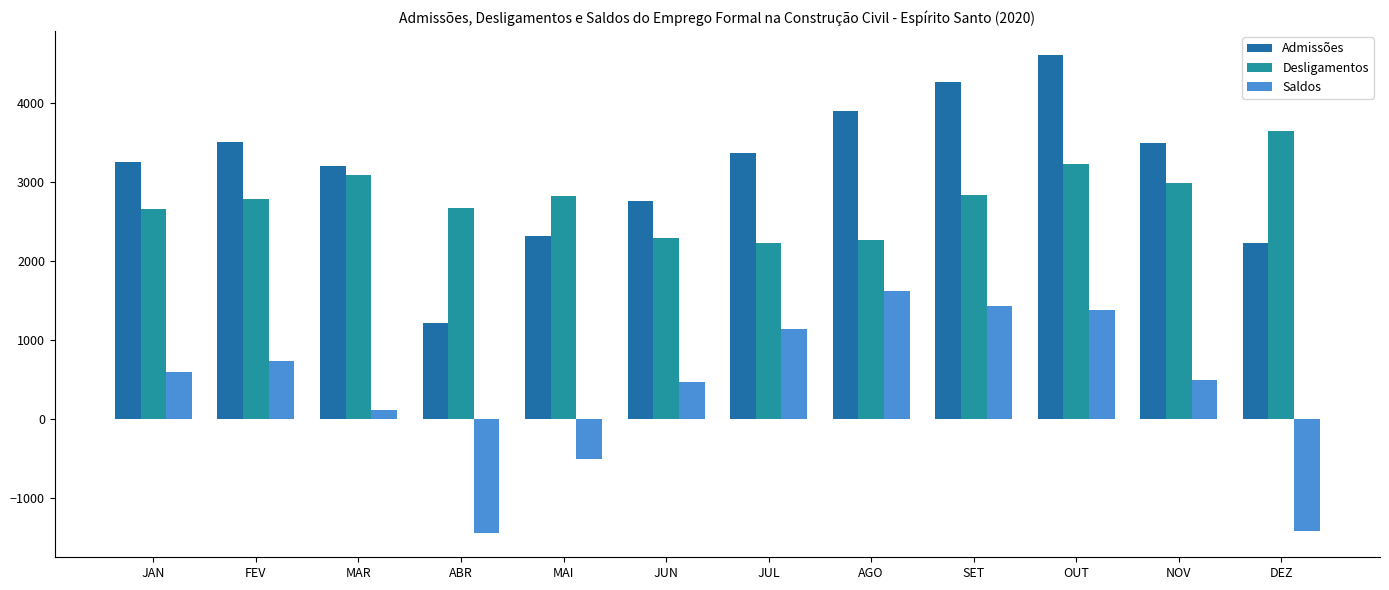

How many values in Saldos are above zero?

9